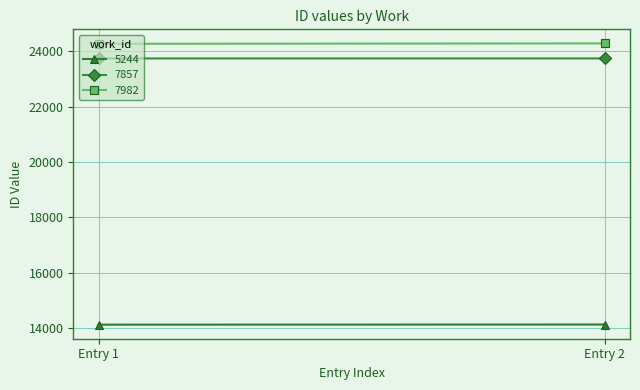

What is the sum of the 7982 values at 1 and 0?

48557